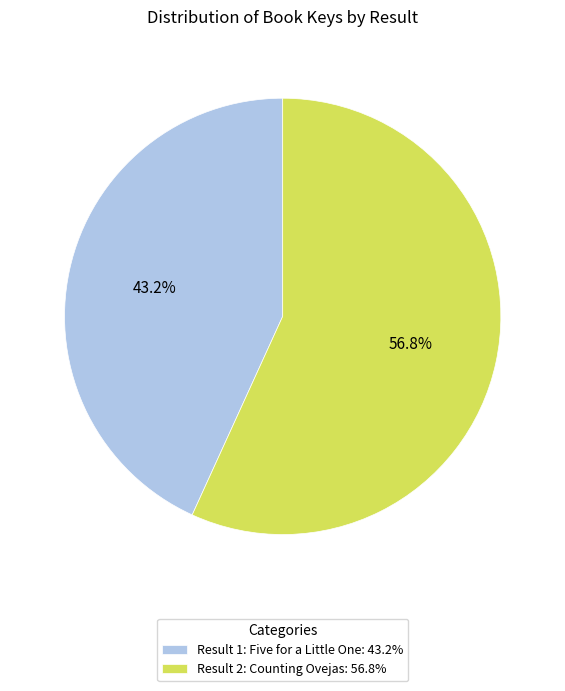

Which slice is the largest?

Result 2: Counting Ovejas: 56.8%